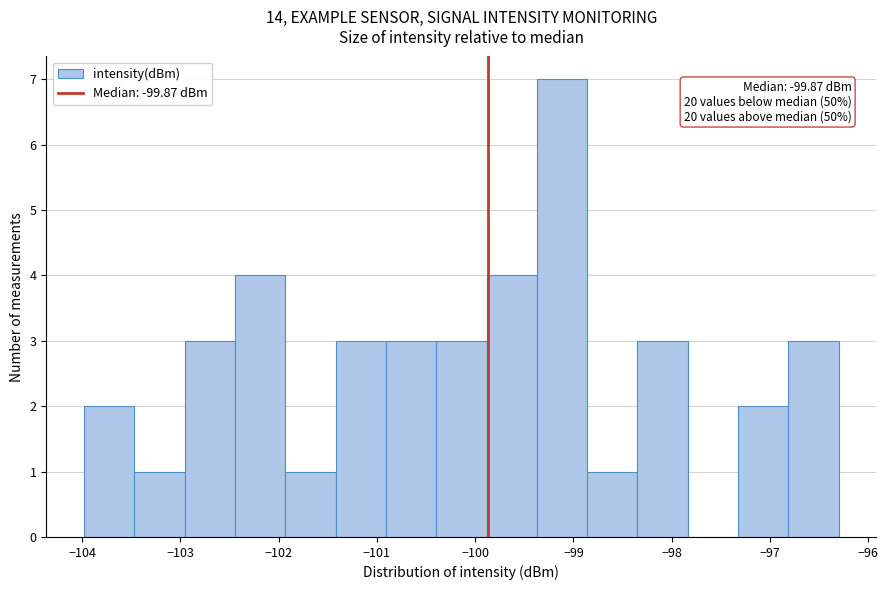

Over which range of the x-axis is the bar tallest?

-99.4 to -98.9